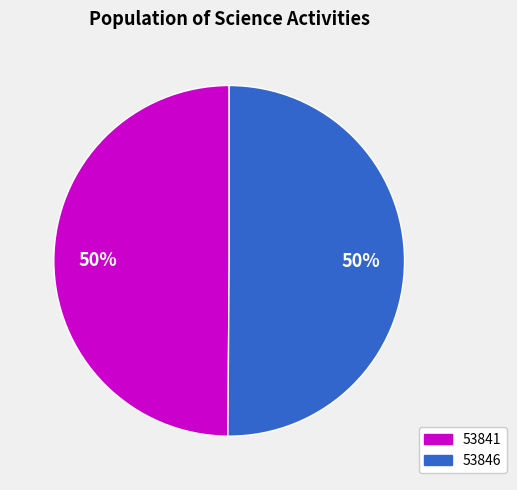

To the nearest percent, what is the average slice percentage?

50%